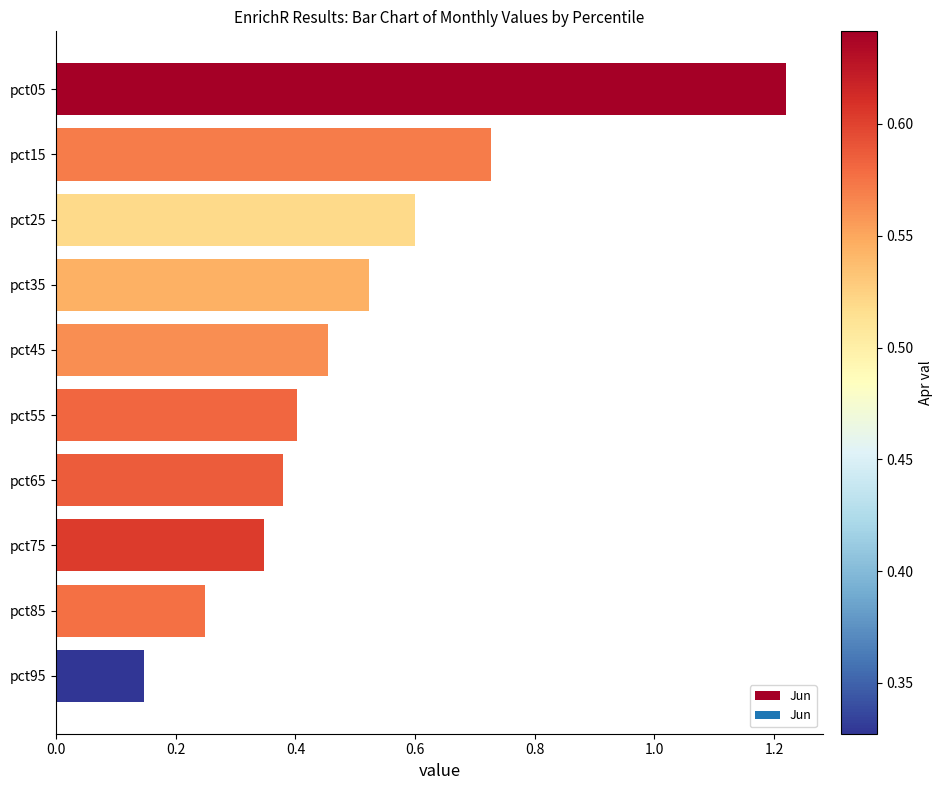

How many series are shown in this chart?

1